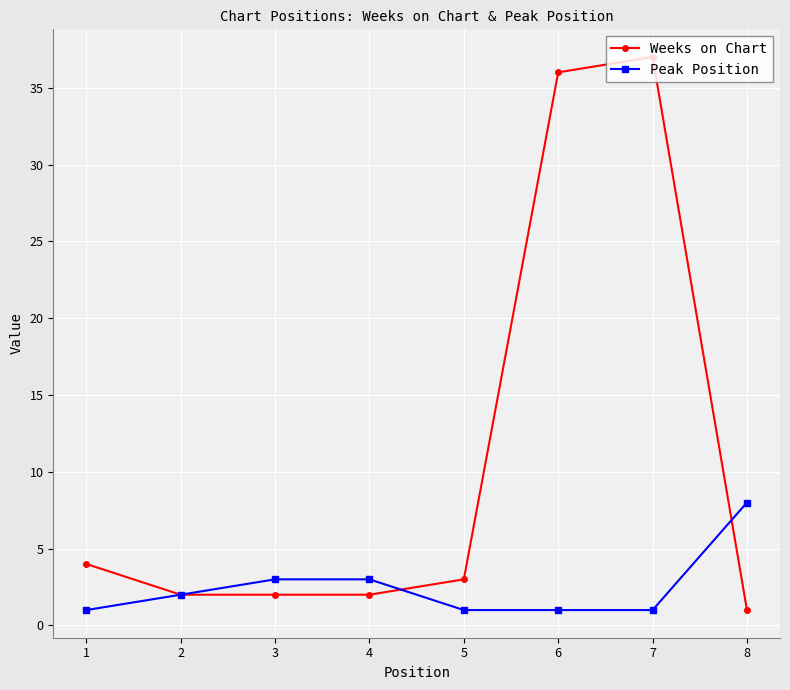

Count the Peak Position values in the range 1 to 3.

7